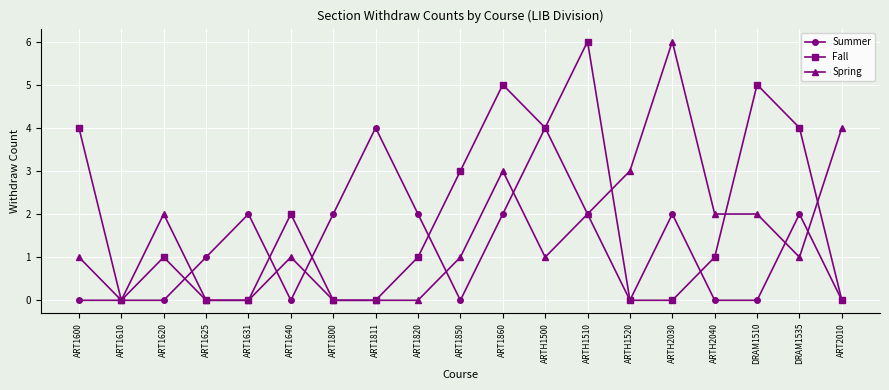

Read the Spring value at ART1640.

1